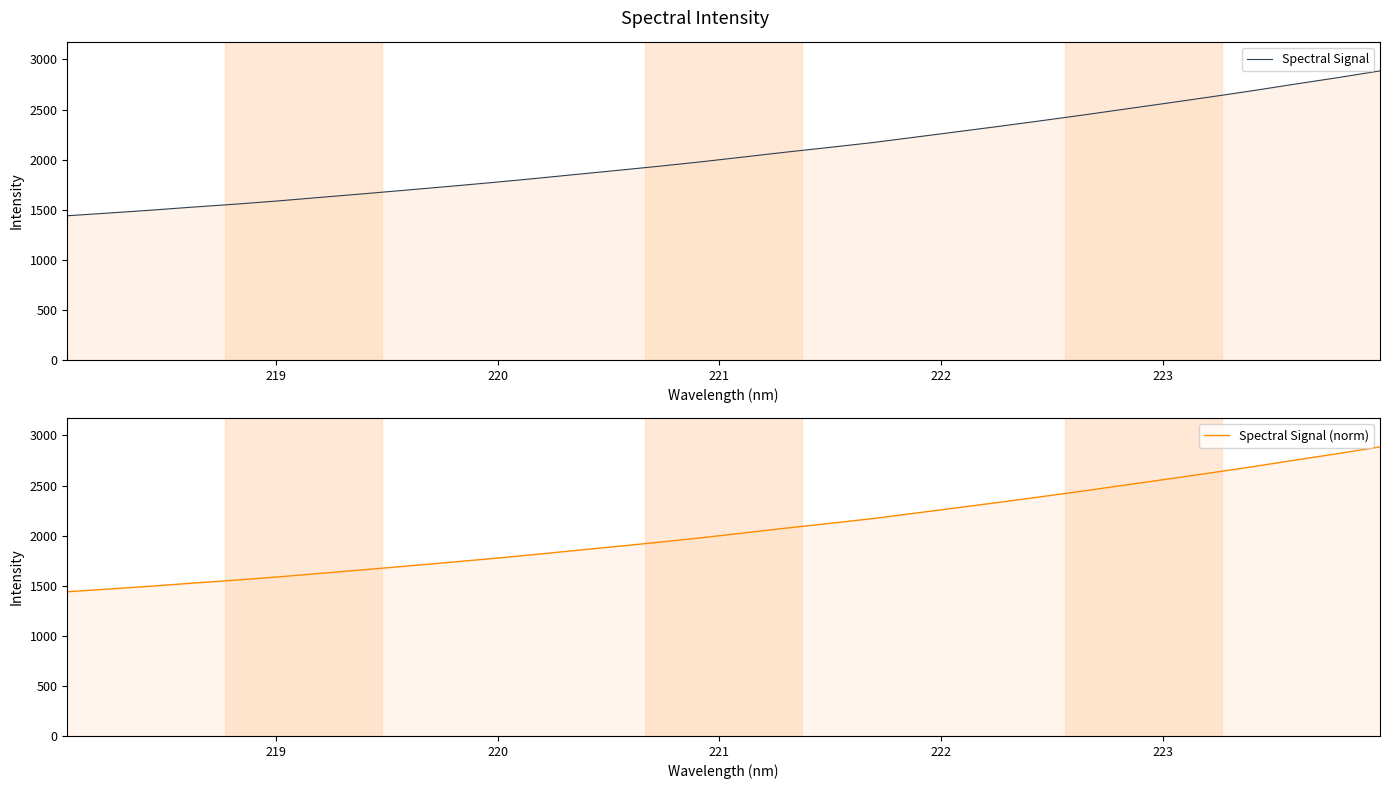

How many lines are shown in the chart?

2